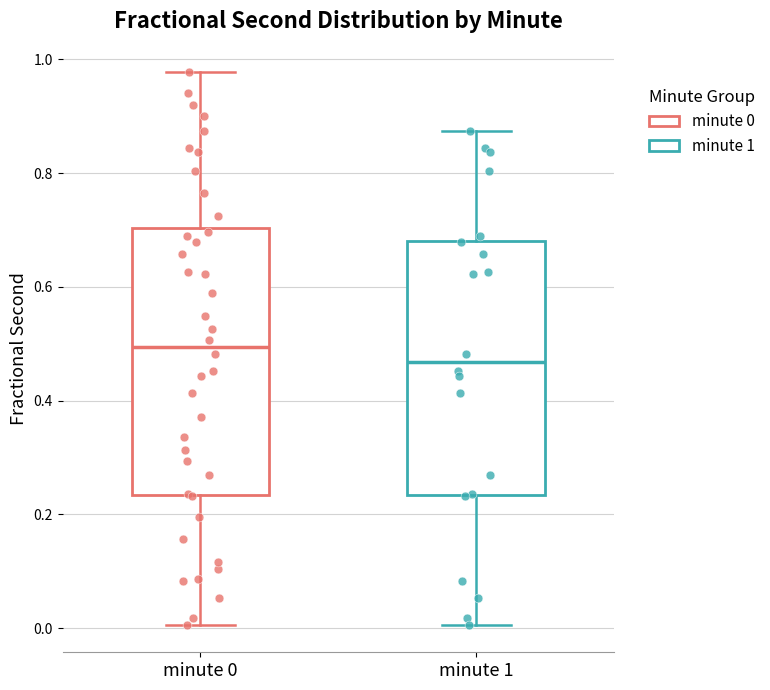

Comparing the boxes themselves (not the whiskers), which one is the tallest?

minute 0